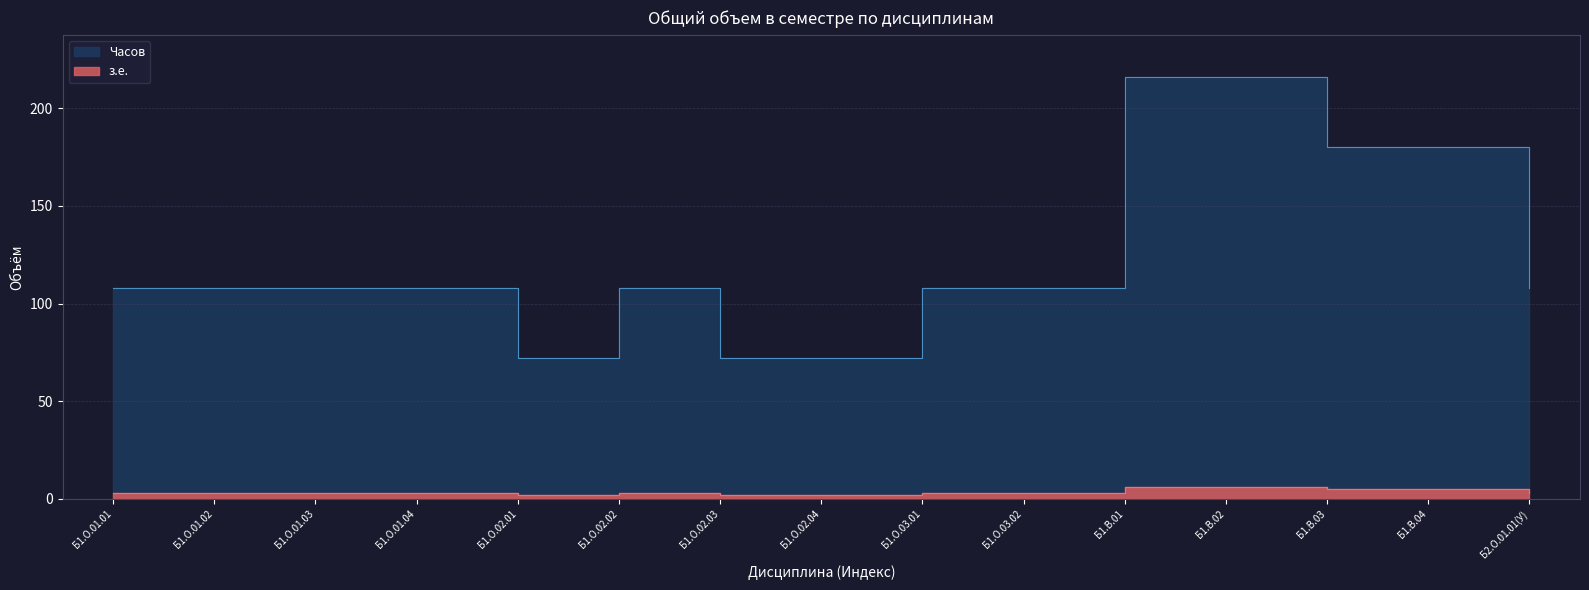

What are all the series names shown in the legend?

з.е., Часов